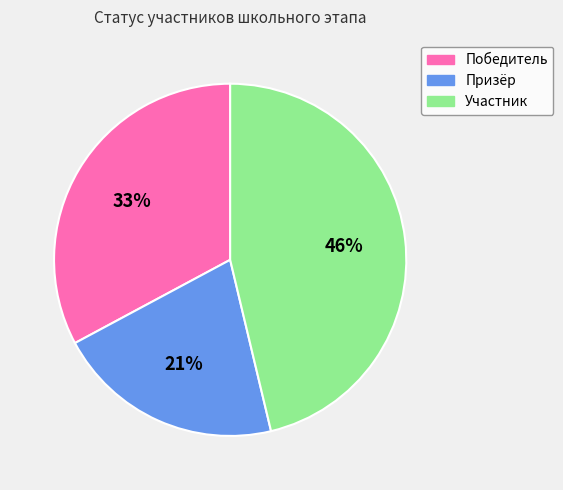

To the nearest percent, what percentage of the pie is Победитель?

33%